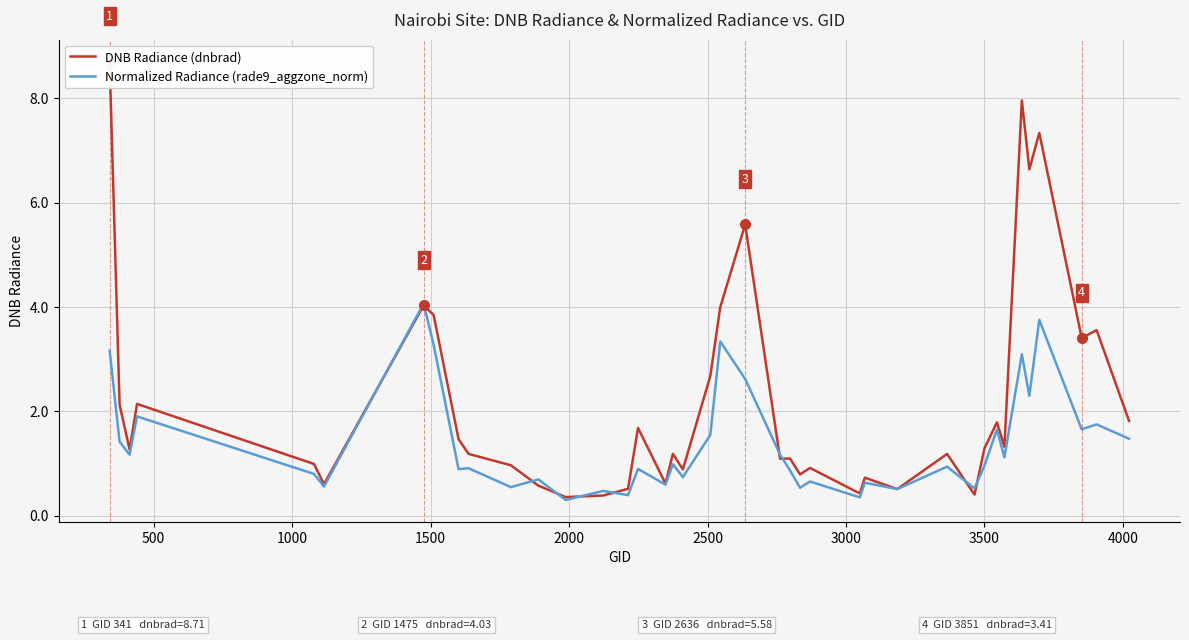

What is the minimum value for Normalized Radiance (rade9_aggzone_norm)?

0.3